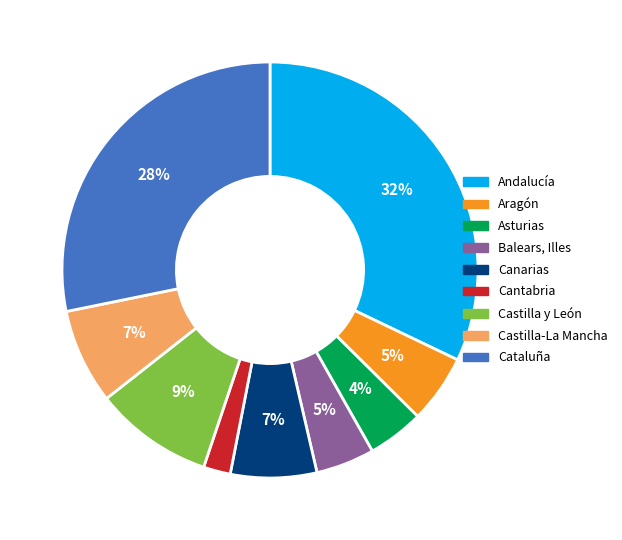

Do Aragón and Andalucía together represent more than half of the pie?

No